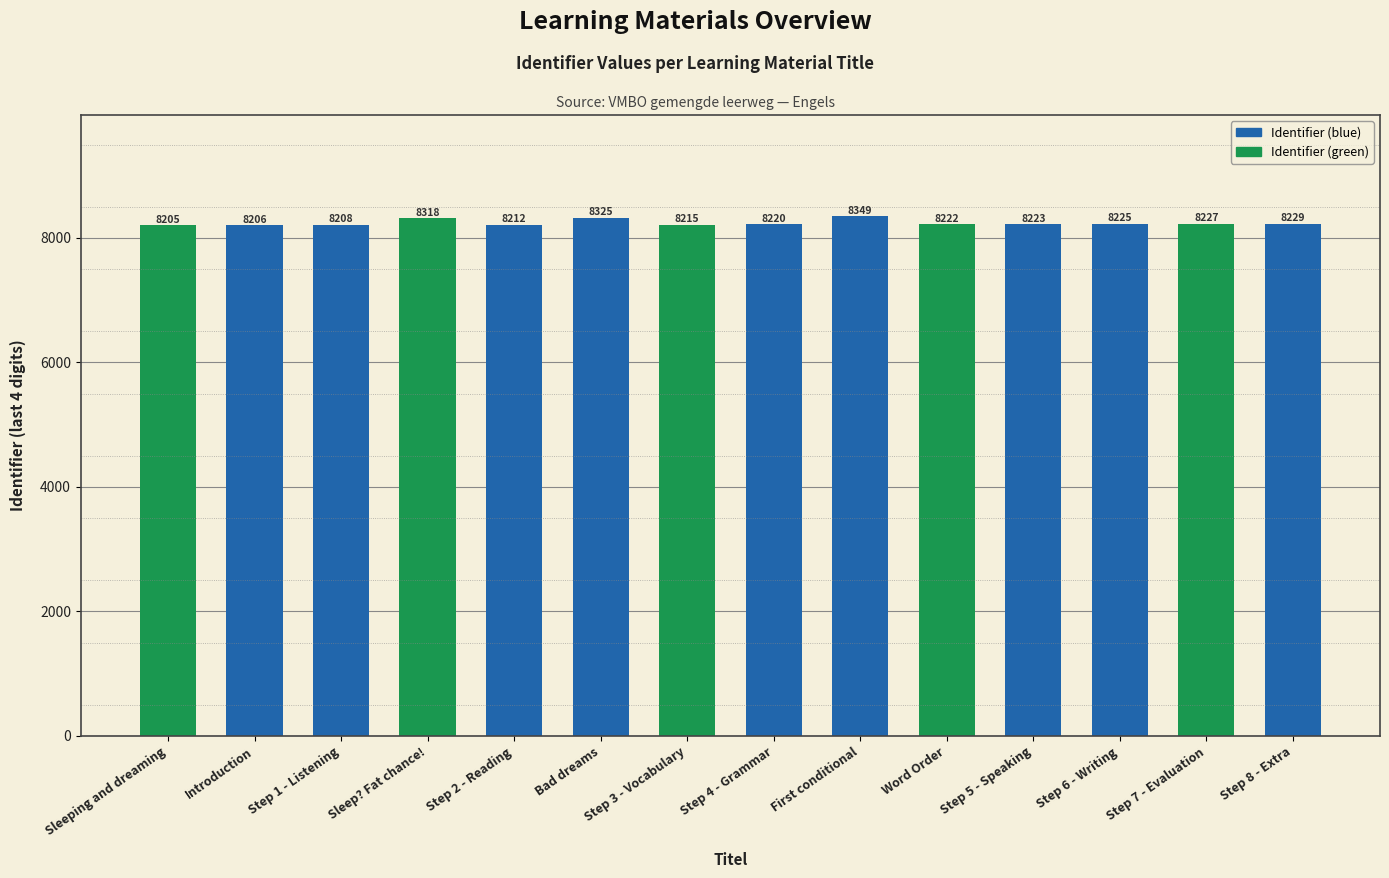

True or false: the data shows 8222 at Word Order.

True